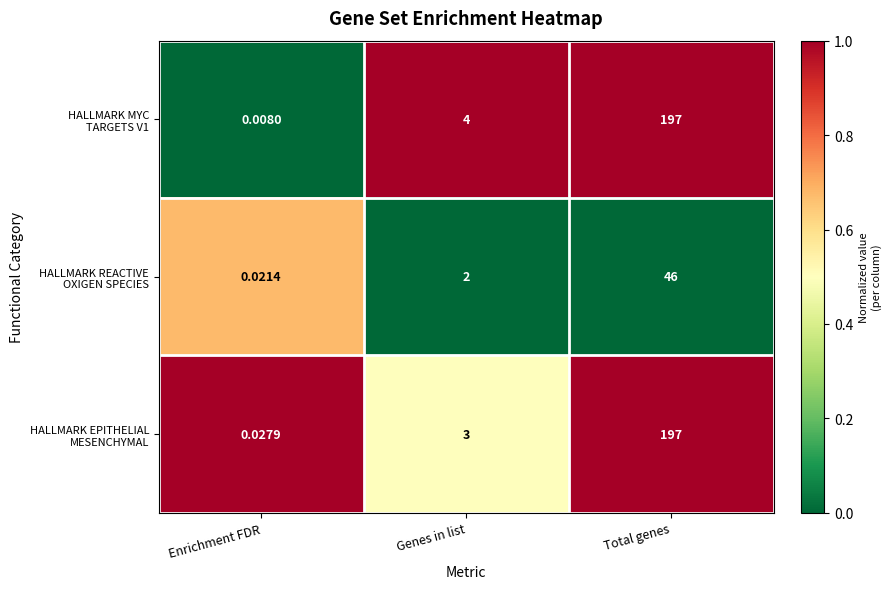

Which label corresponds to the smallest value in the chart?

Enrichment FDR